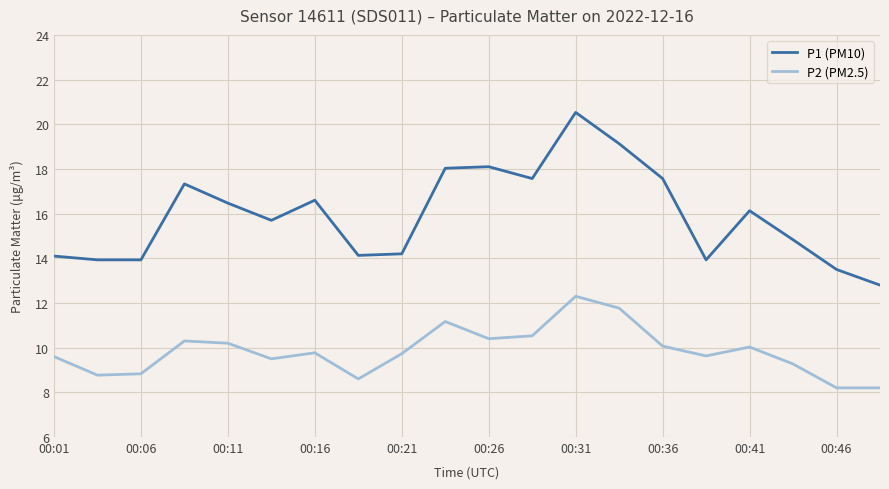

How many series are shown in this chart?

2